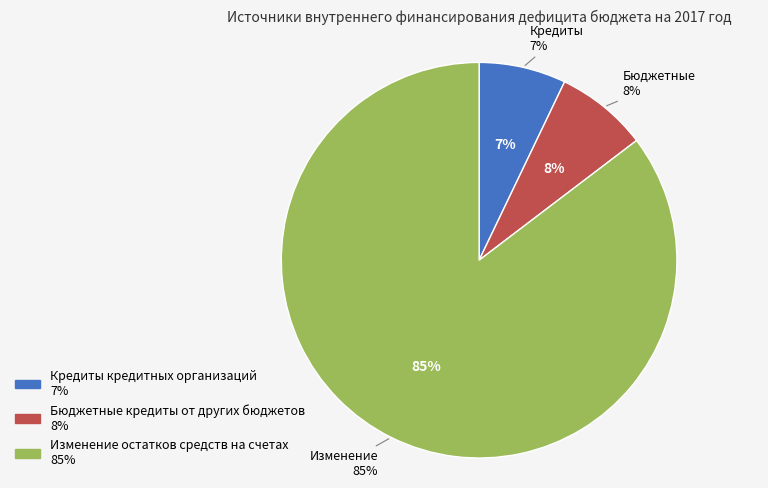

To the nearest percent, what is the average slice percentage?

33%